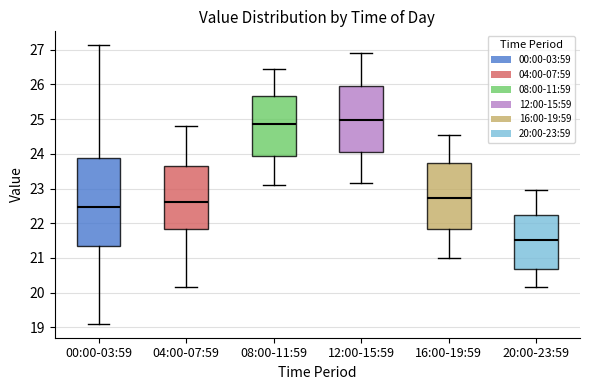

Which box is the tallest, from its lower edge to its upper edge?

00:00-03:59